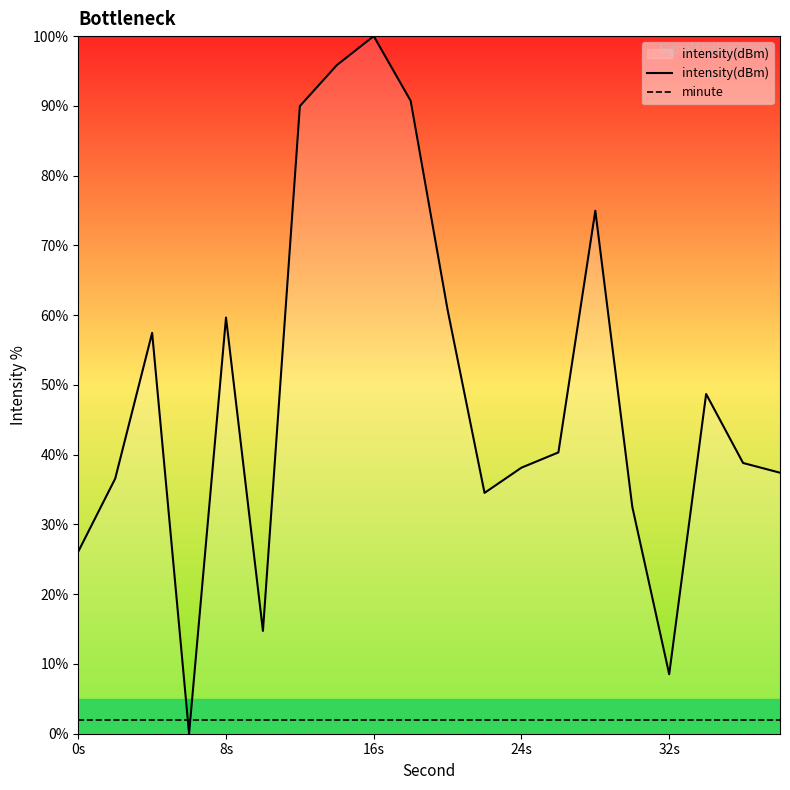

After their last crossing, which series has the higher values: minute or intensity(dBm)?

intensity(dBm)